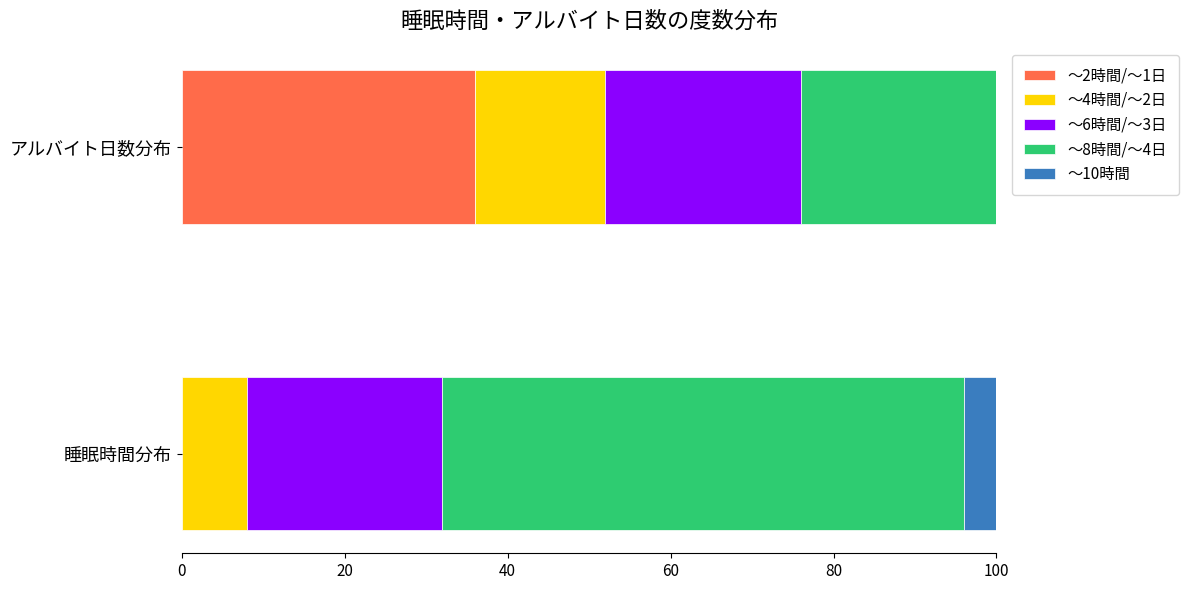

What is the total value across all series at アルバイト日数分布?

100